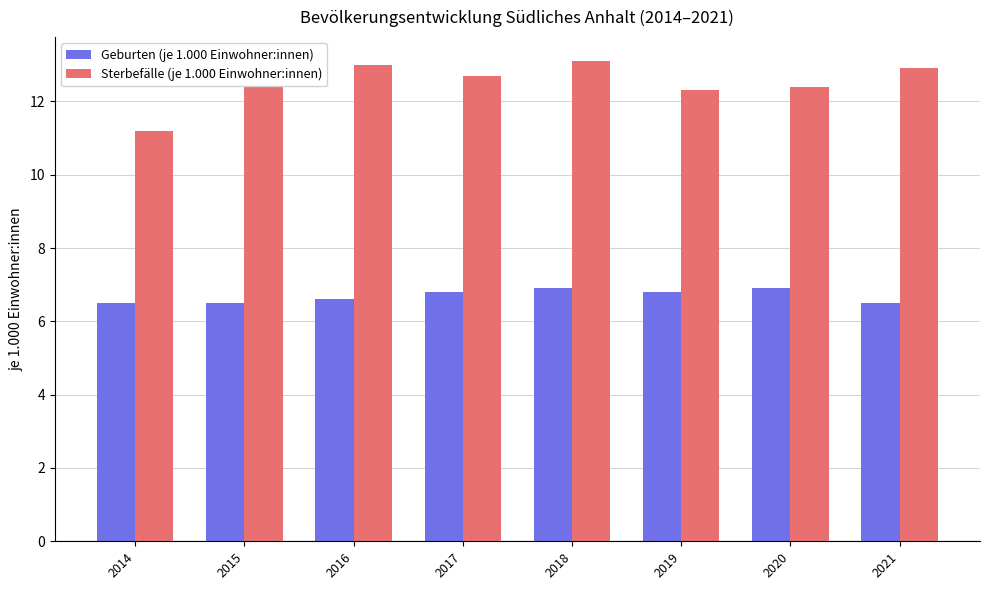

How many series are shown in this chart?

2